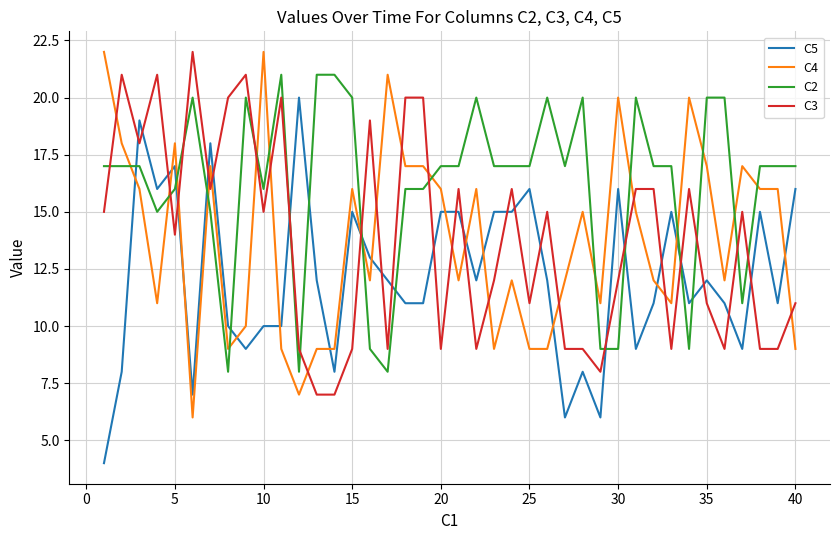

What is the maximum value for C3?

22